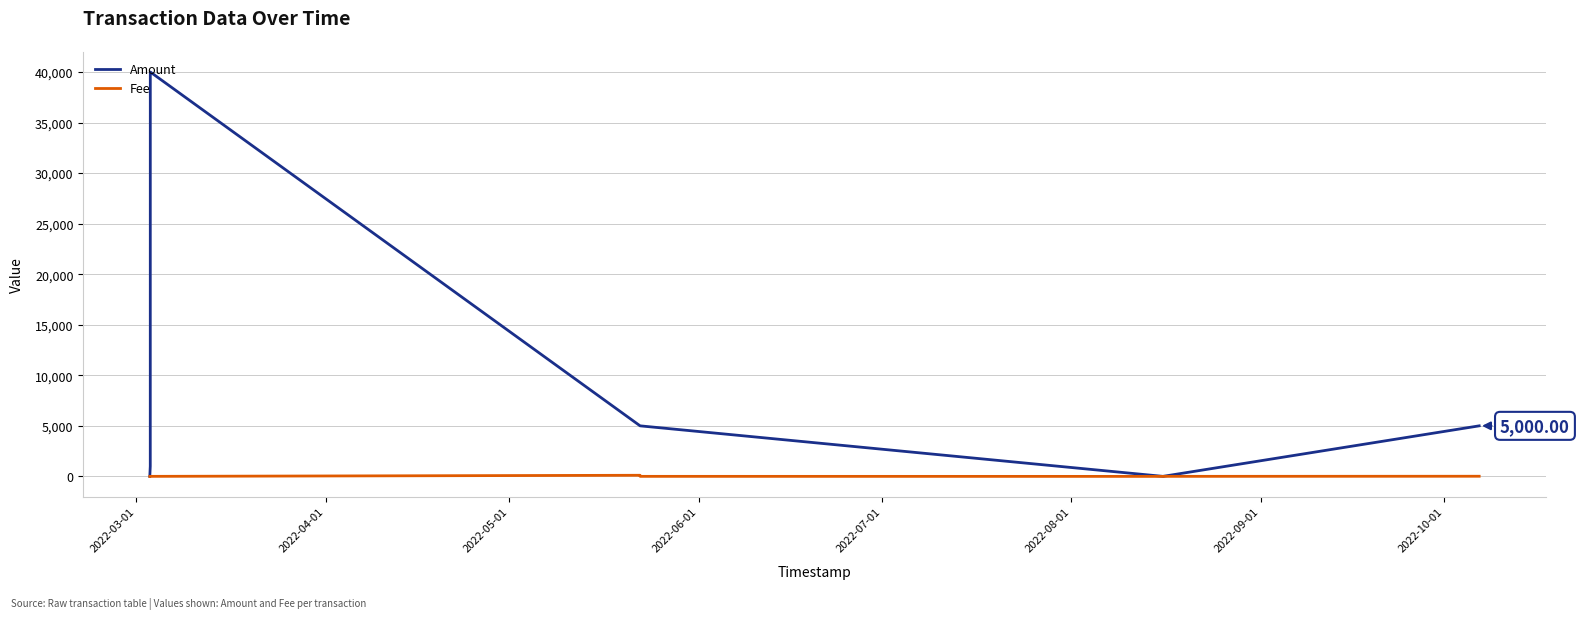

What is the sum of the Fee values at 2022-06-01 and 2022-03-01?

4.0